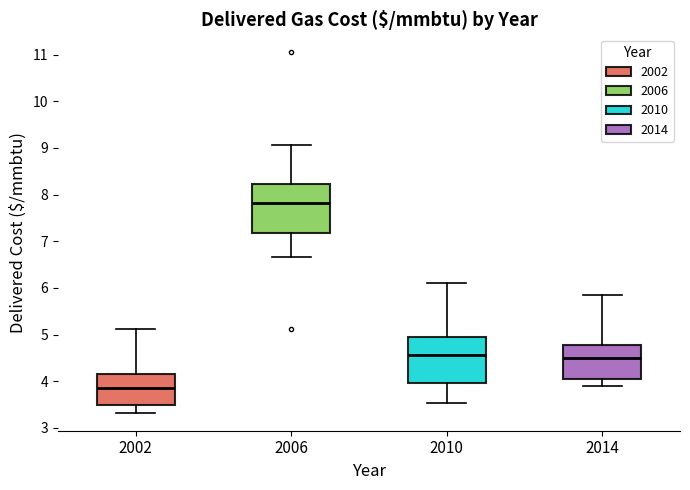

Reading left to right, read every box against the y-axis: the position of its median line, the range the box covers, and the ends of its whiskers. The values are not printed on the chart, so give them approximately, as read against the axis.

2002: median 3.9, box 3.5 to 4.2, whiskers 3.3 to 5.1
2006: median 7.8, box 7.2 to 8.2, whiskers 6.7 to 9.1
2010: median 4.6, box 4.0 to 4.9, whiskers 3.5 to 6.1
2014: median 4.5, box 4.1 to 4.8, whiskers 3.9 to 5.8